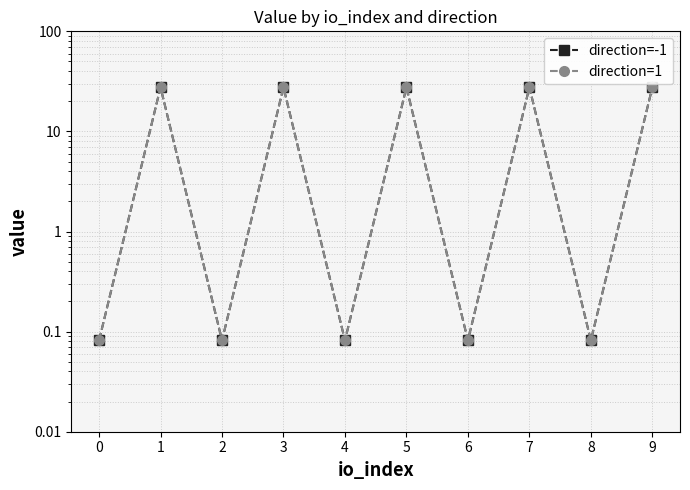

What is the total value across all series at 0?

0.2